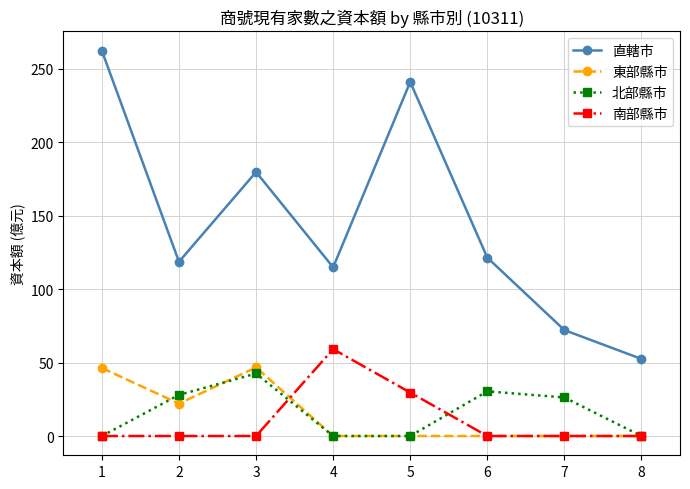

What are all the series names shown in the legend?

直轄市, 東部縣市, 北部縣市, 南部縣市